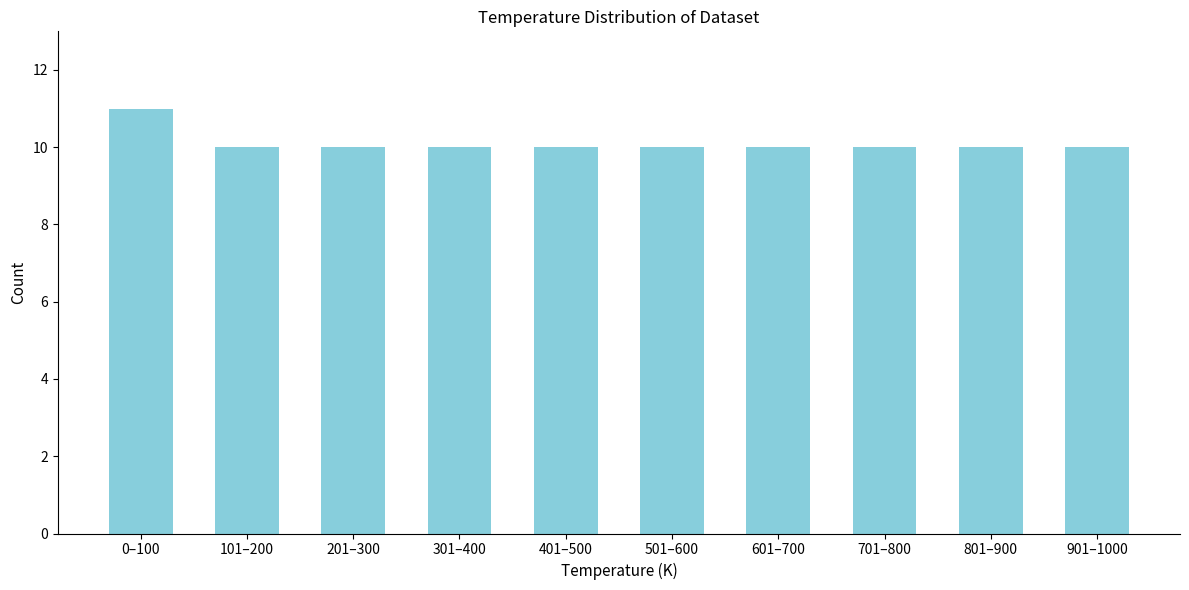

Reading left to right, list all the values displayed in this chart.

11	10	10	10	10	10	10	10	10	10